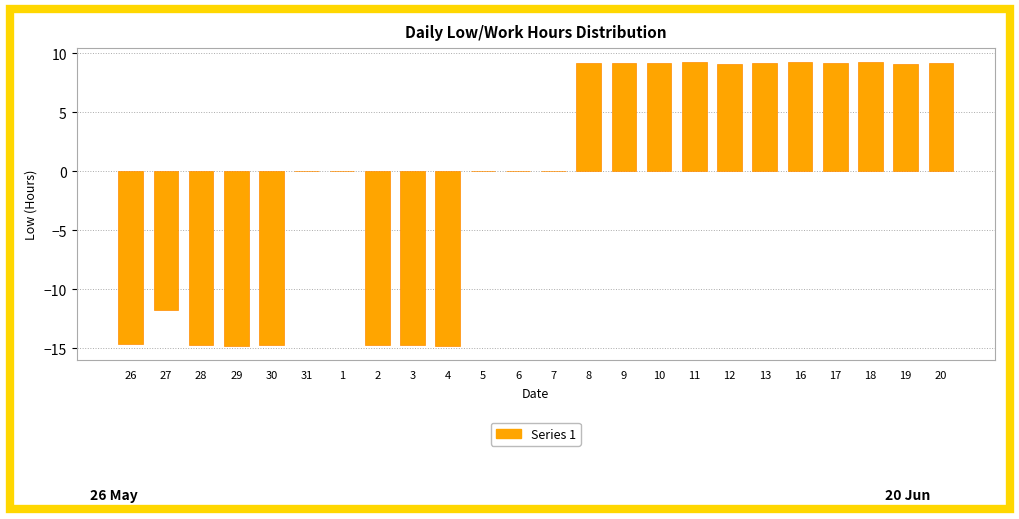

What is the change in value from 27 to 2?

-2.9